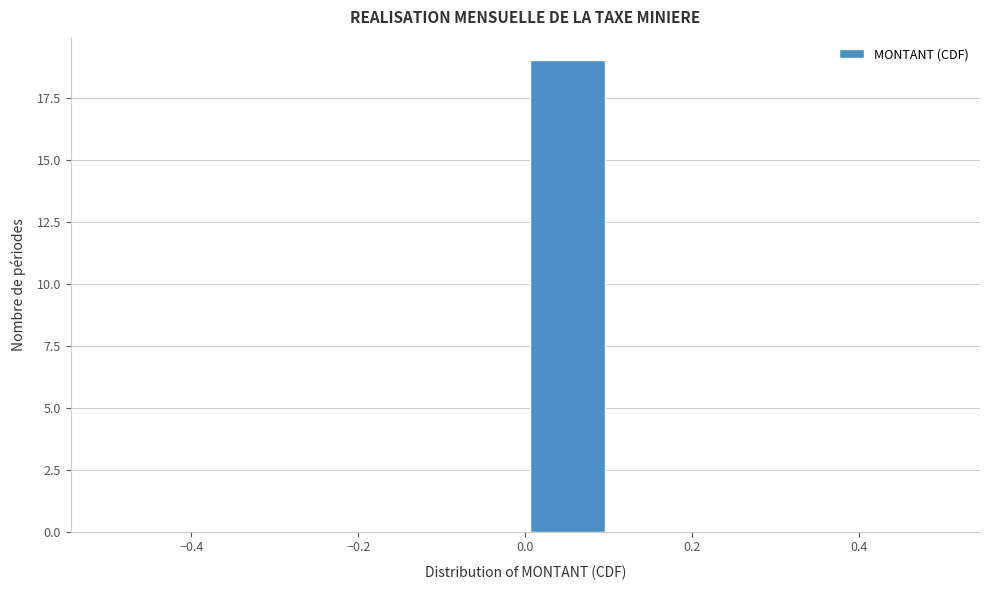

Reading left to right, transcribe this chart: for each bar, give the range it covers on the x-axis and its height. The values are not printed on the chart, so give them approximately, as read against the axis.

-0.5 to -0.4: 0
-0.4 to -0.3: 0
-0.3 to -0.2: 0
-0.2 to -0.1: 0
-0.1 to 0.0: 0
0.0 to 0.1: 19
0.1 to 0.2: 0
0.2 to 0.3: 0
0.3 to 0.4: 0
0.4 to 0.5: 0